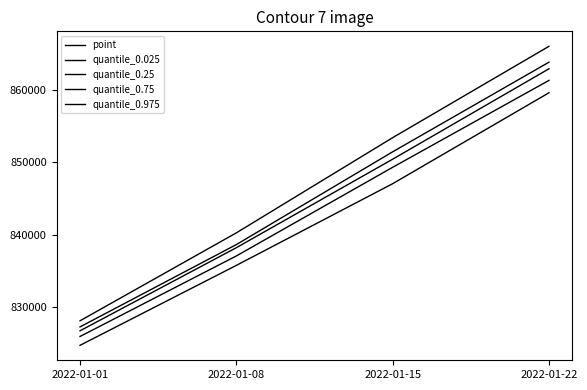

How many values in the quantile_0.25 series are below 849292?

2